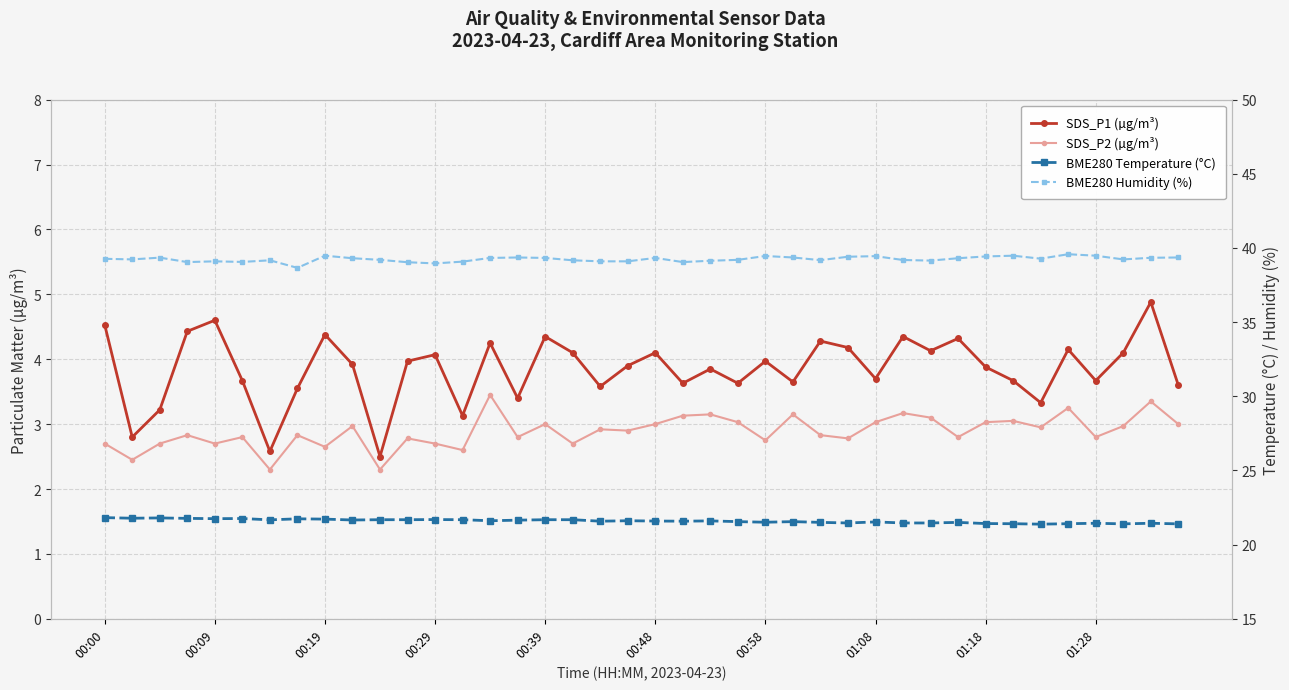

At how many categories does at least one series exceed 30?

40